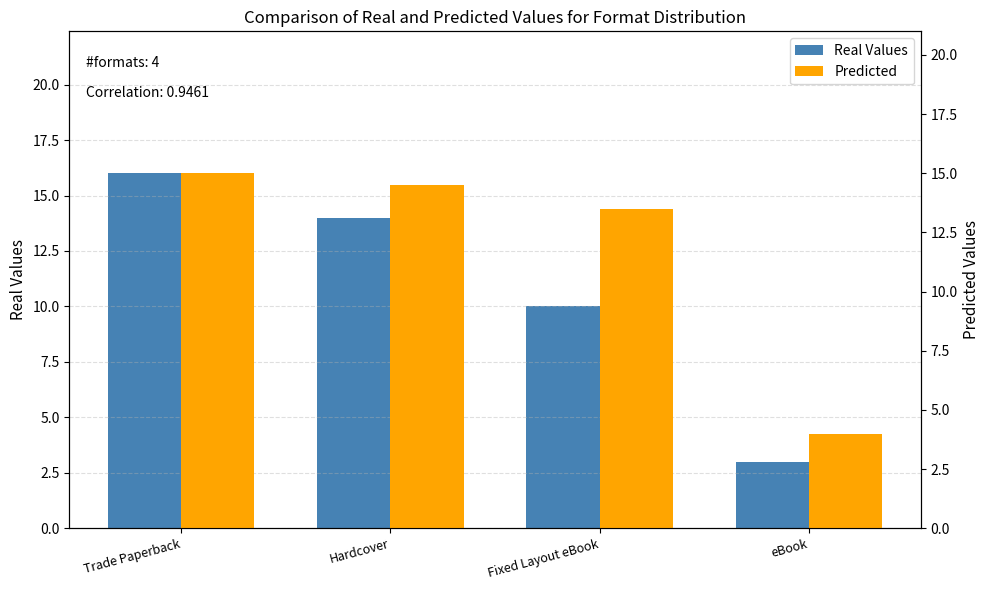

Is it true that Real Values equals 7.1 at Trade Paperback?

False